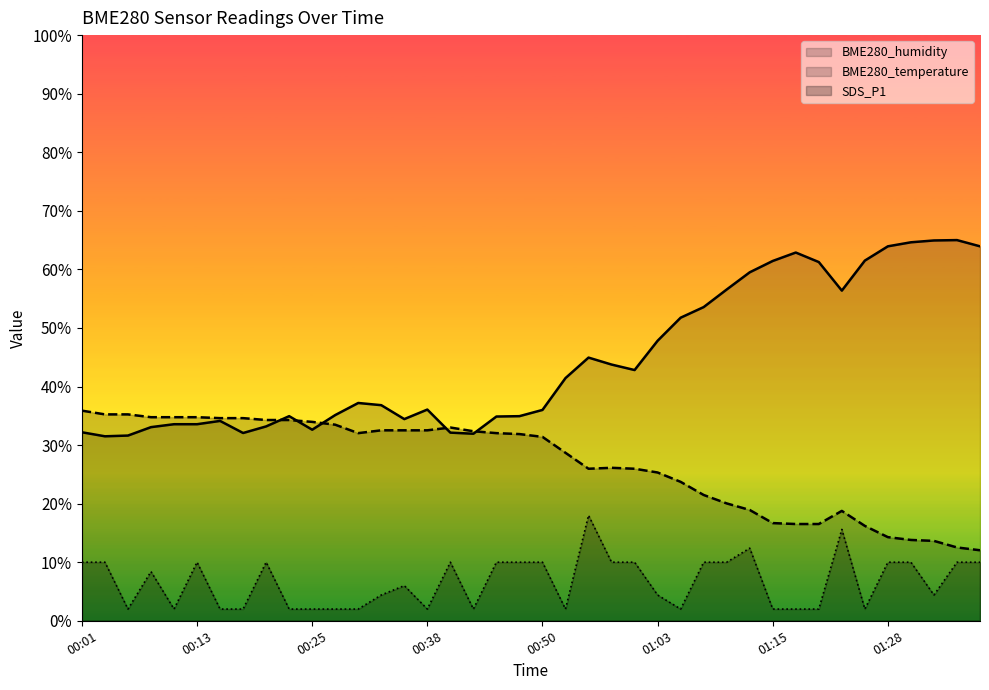

At 21, list the series in order from largest to smallest.

BME280_humidity, BME280_temperature, SDS_P1